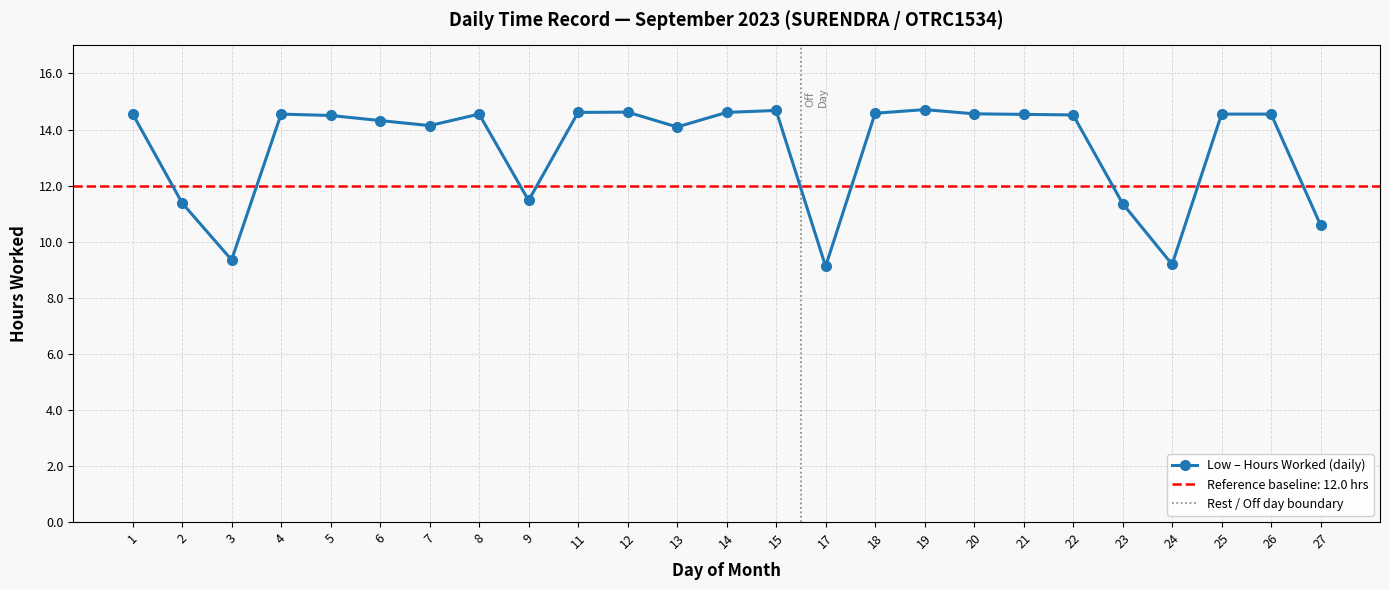

Does the chart display data point markers on the line(s)?

Yes